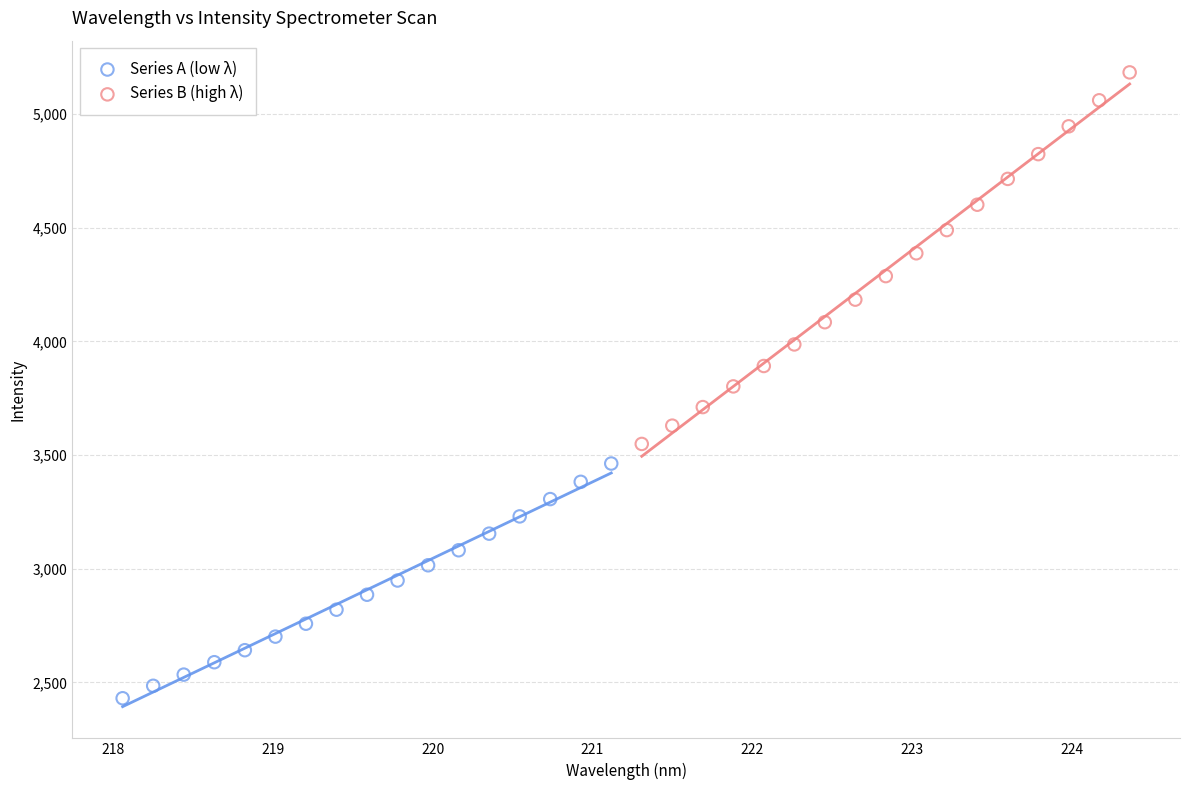

Which series contains the highest Y value?

Series B (high λ)